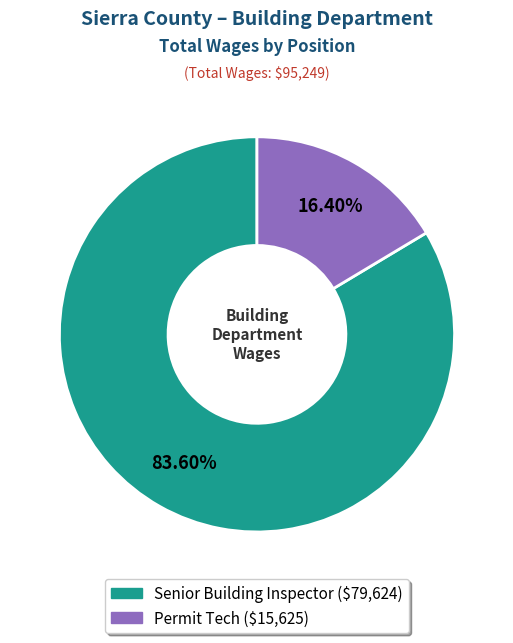

Approximately how many times larger is the value at Permit Tech compared to Senior Building Inspector?

0.2